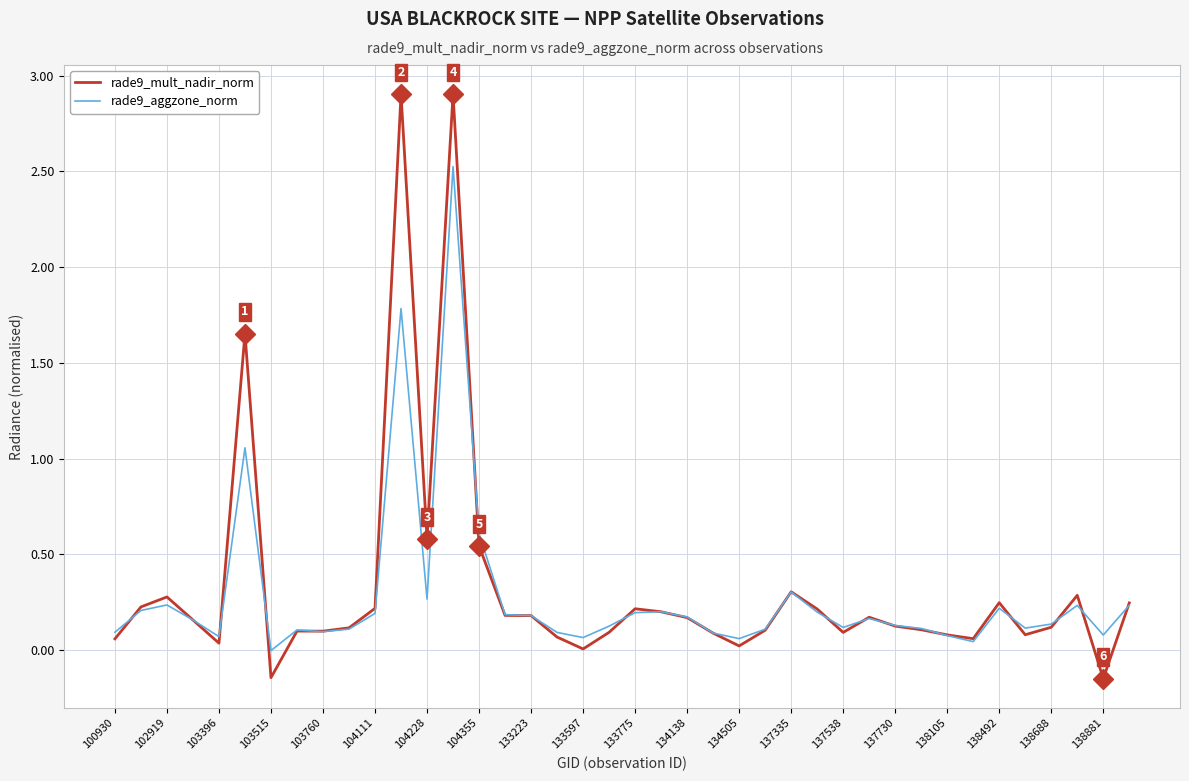

What is the difference between the second highest and second lowest values in the rade9_mult_nadir_norm series?

3.0